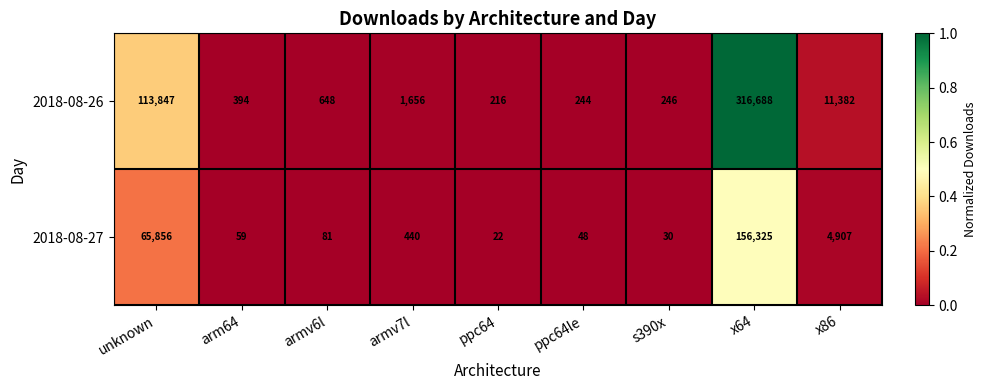

Which series has the largest range (max minus min)?

2018-08-26